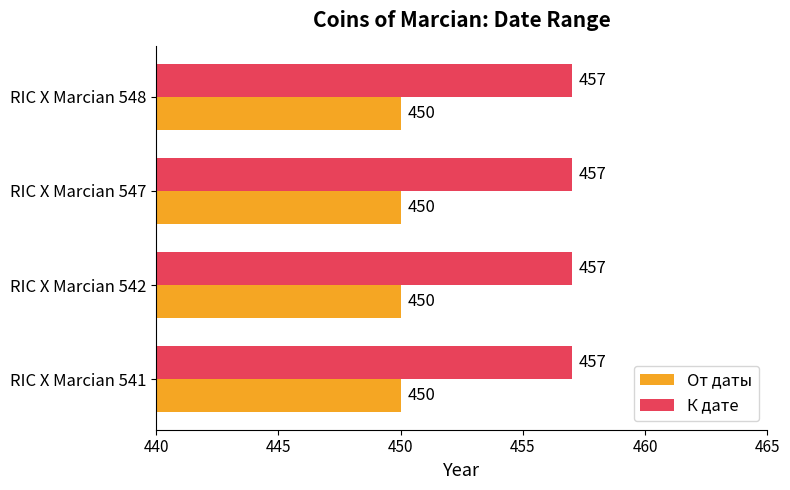

At RIC X Marcian 542, list the series in order from largest to smallest.

К дате, От даты